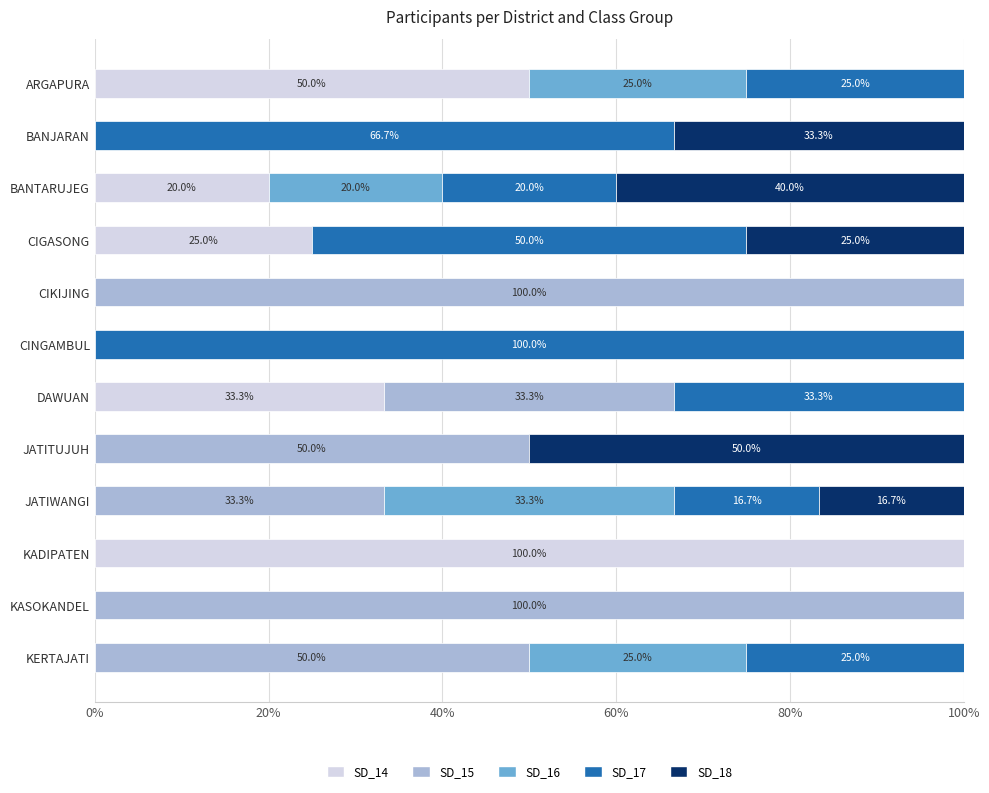

What are all the series names shown in the legend?

SD_14, SD_15, SD_16, SD_17, SD_18